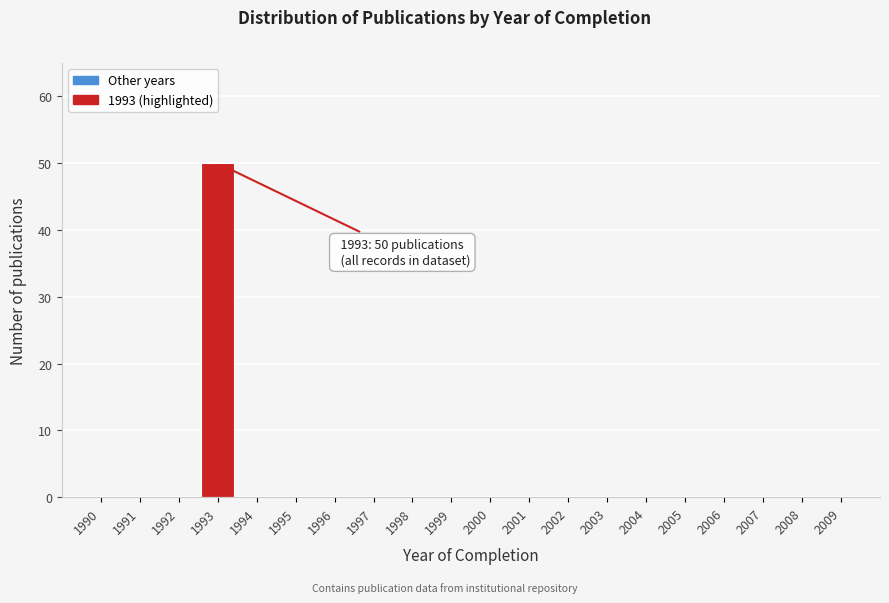

Reading left to right, transcribe all the data shown in this chart.

1990=0	1991=0	1992=0	1993=50	1994=0	1995=0	1996=0	1997=0	1998=0	1999=0	2000=0	2001=0	2002=0	2003=0	2004=0	2005=0	2006=0	2007=0	2008=0	2009=0